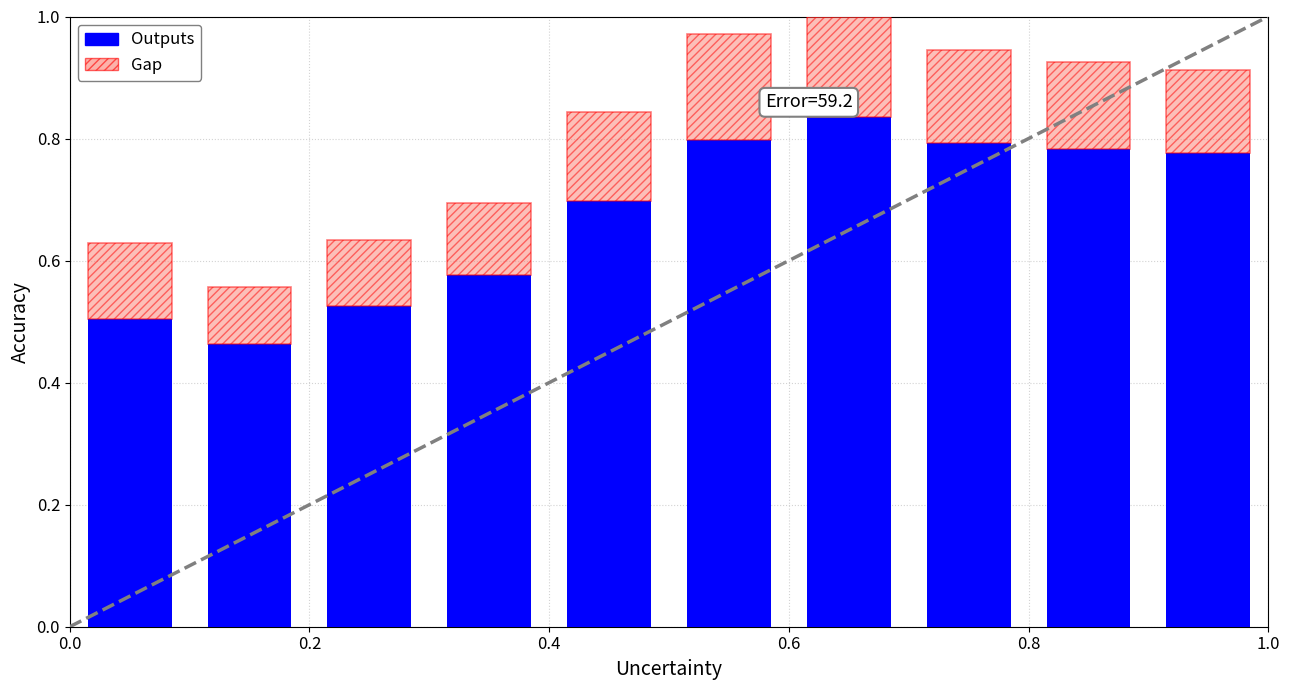

At how many categories does at least one series exceed 0?

10